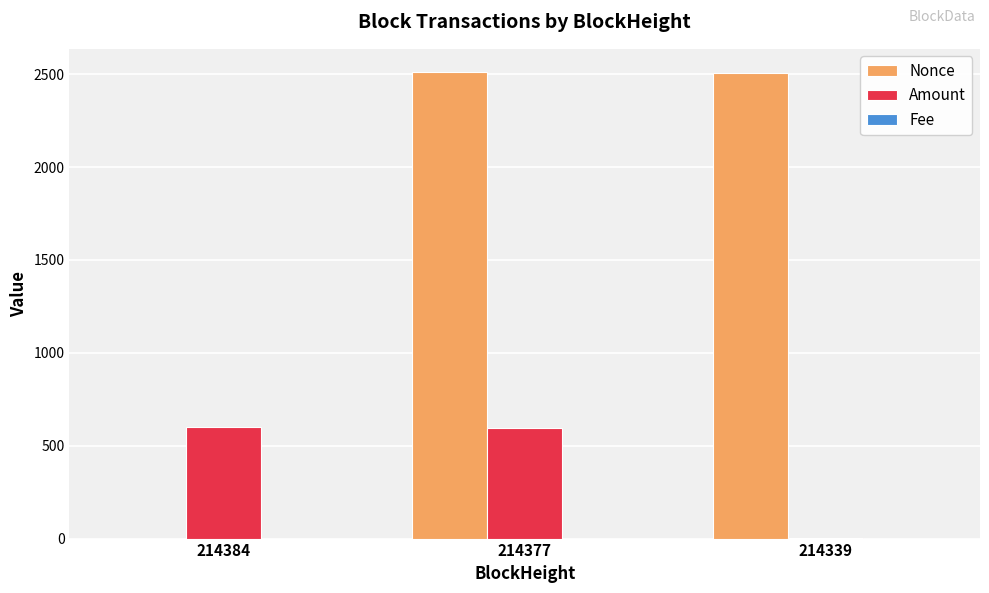

Between 214384 and 214377, which series saw the biggest shift?

Nonce